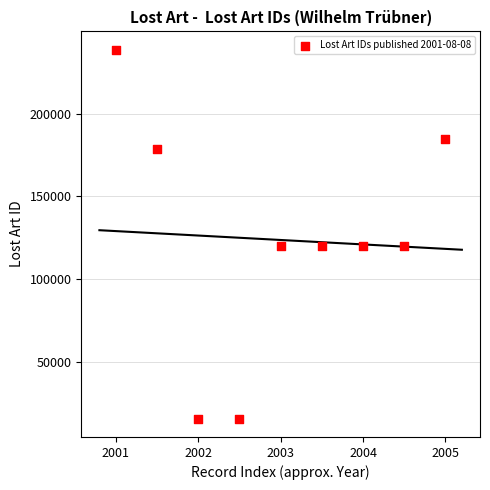

What is the range of Y values (max minus min)?

222816